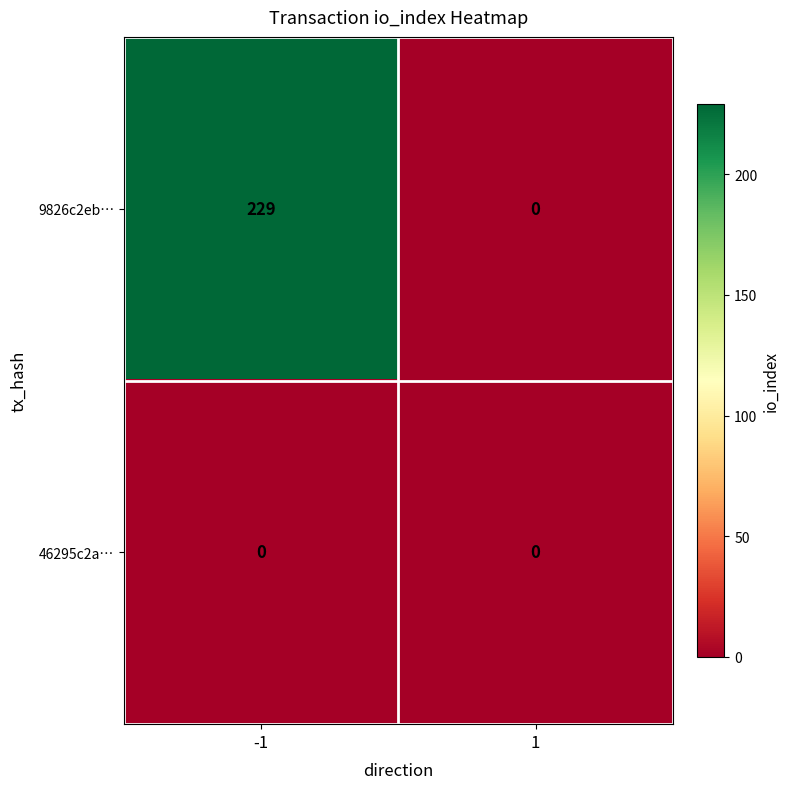

Reading left to right, transcribe all the data shown in this chart.

9826c2eb…: -1=229	1=0
46295c2a…: -1=0	1=0